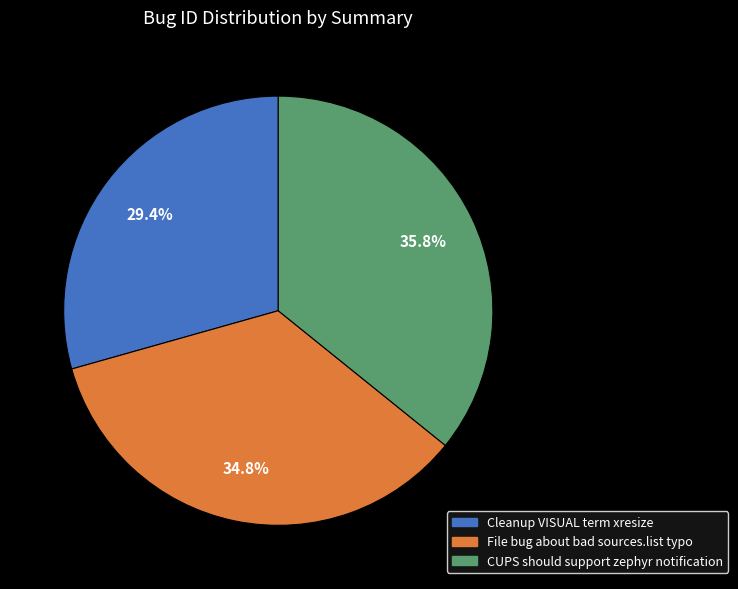

How many segments does this pie chart have?

3